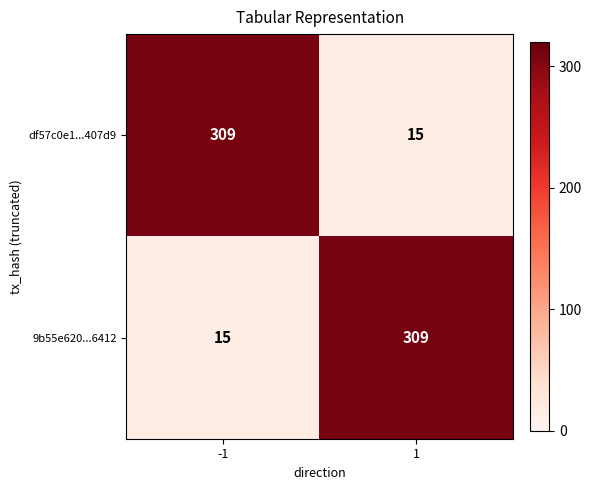

Reading left to right, list all the values displayed in this chart.

df57c0e1...407d9: 309	15
9b55e620...6412: 15	309